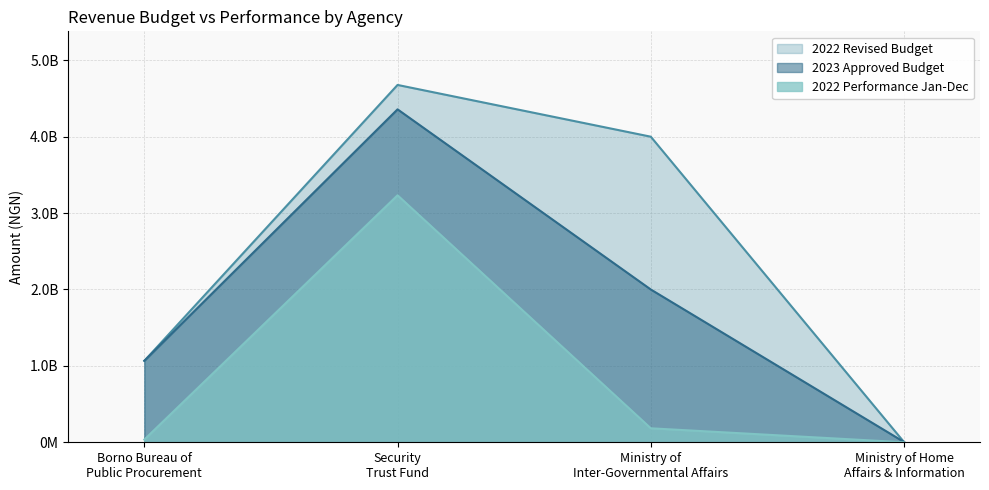

What is the maximum value for 2022 Performance Jan-Dec?

3232909992.3